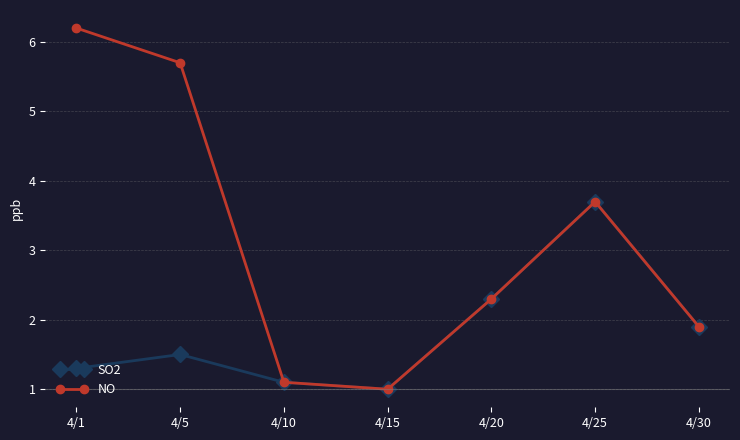

What is the difference between the NO values at 4/1 and 4/30?

4.3